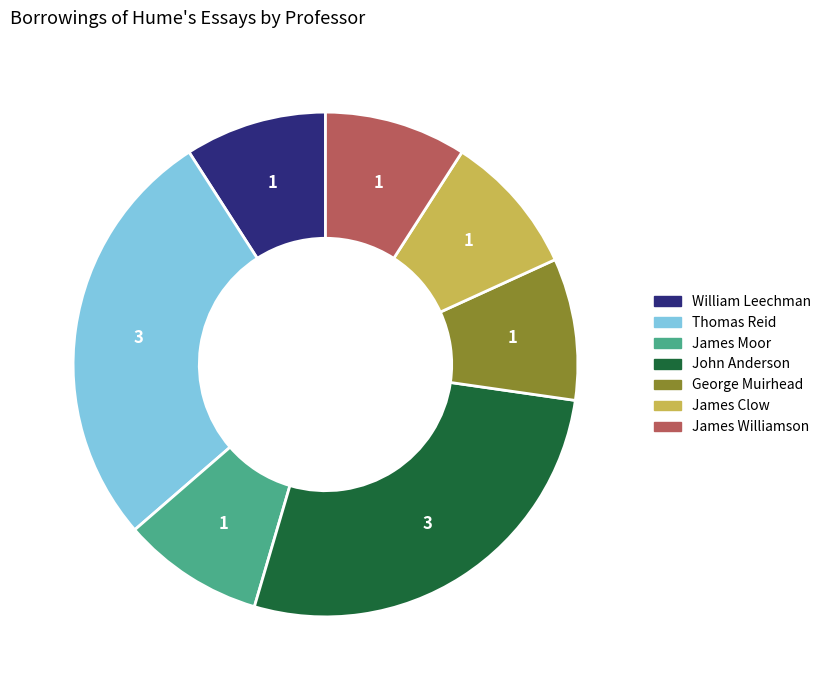

Does any single category account for the majority?

No